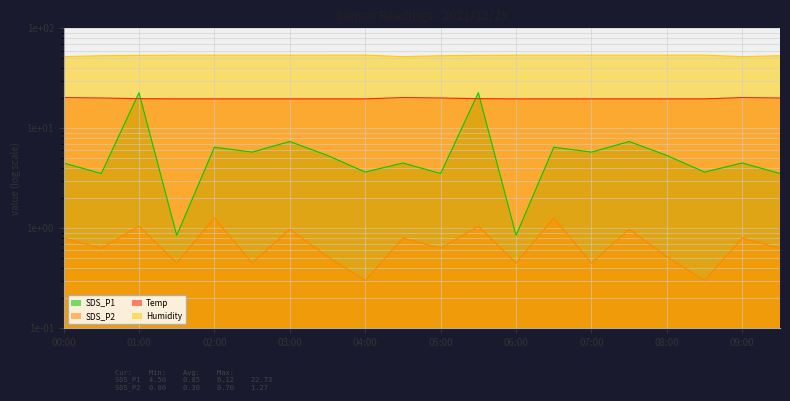

Is the value of Humidity at 05:00 greater than the value of SDS_P1 at 05:00?

Yes